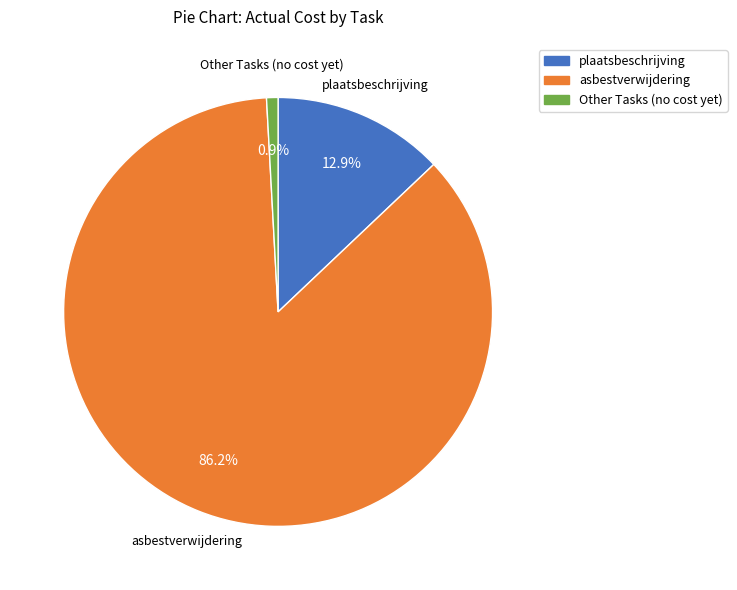

What is the smallest slice in the pie chart?

Other Tasks (no cost yet)